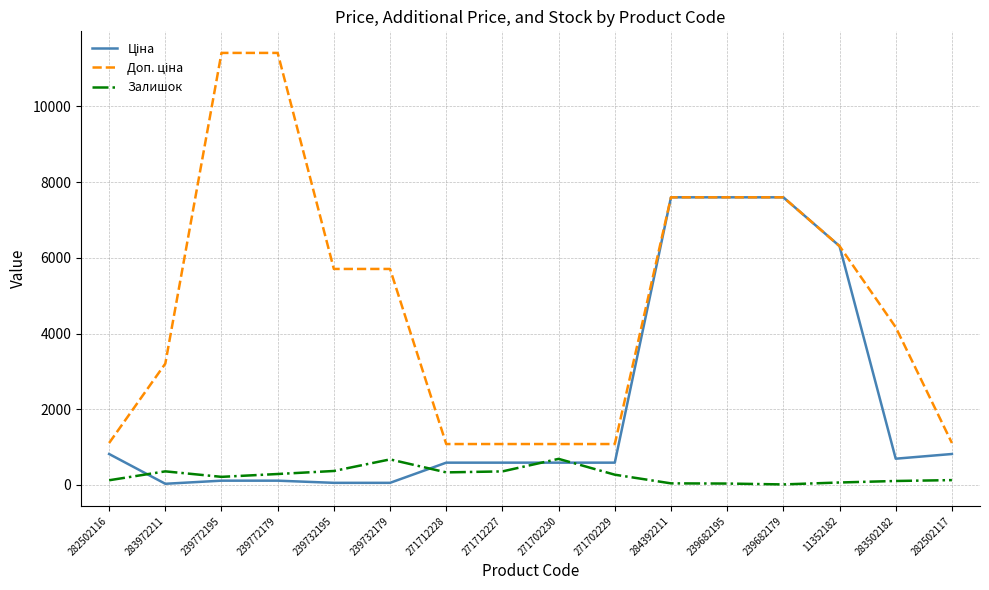

Count the number of categories in the chart.

16